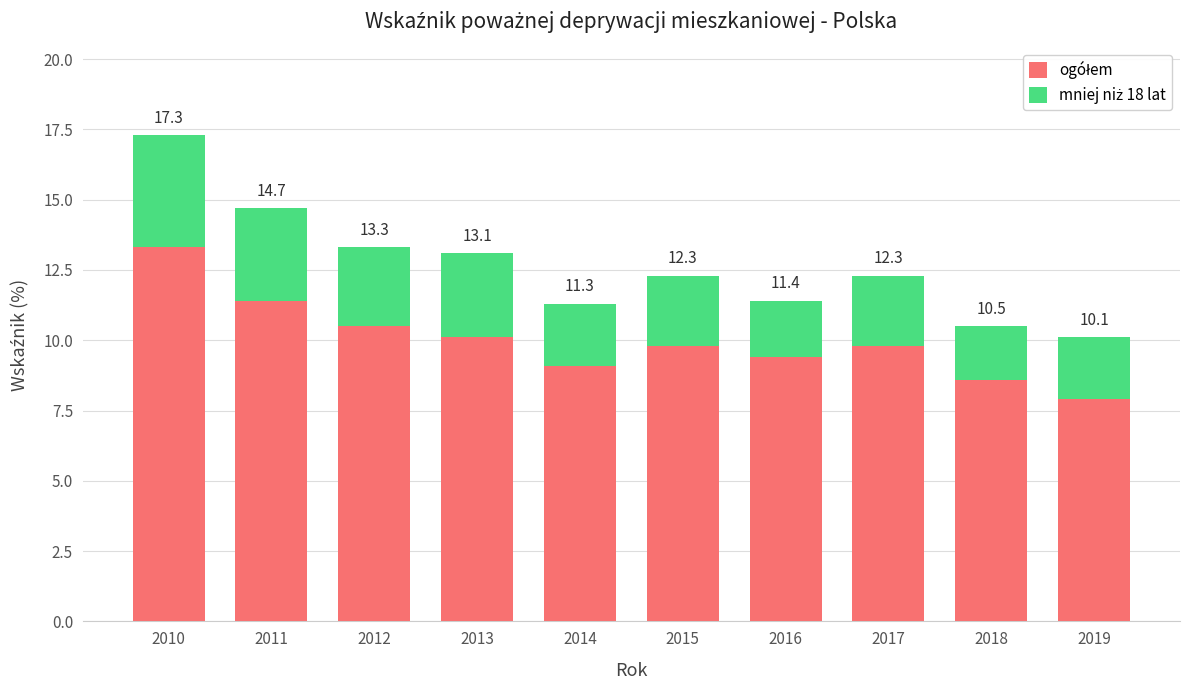

Between 2014 and 2017, which series saw the biggest shift?

ogółem